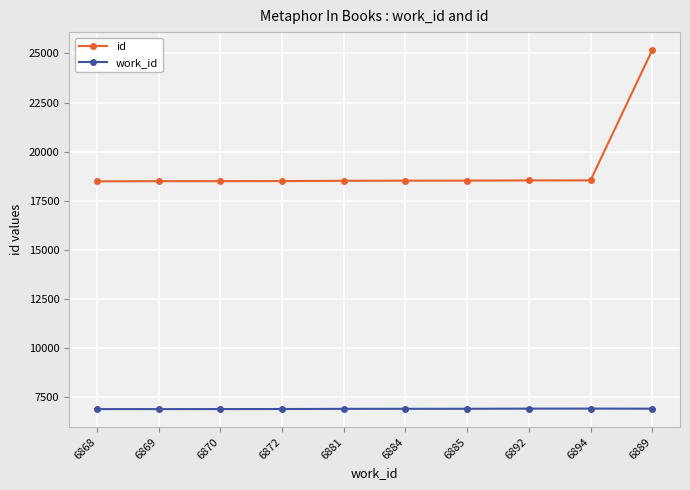

At which category does the chart reach its peak across all series?

6889